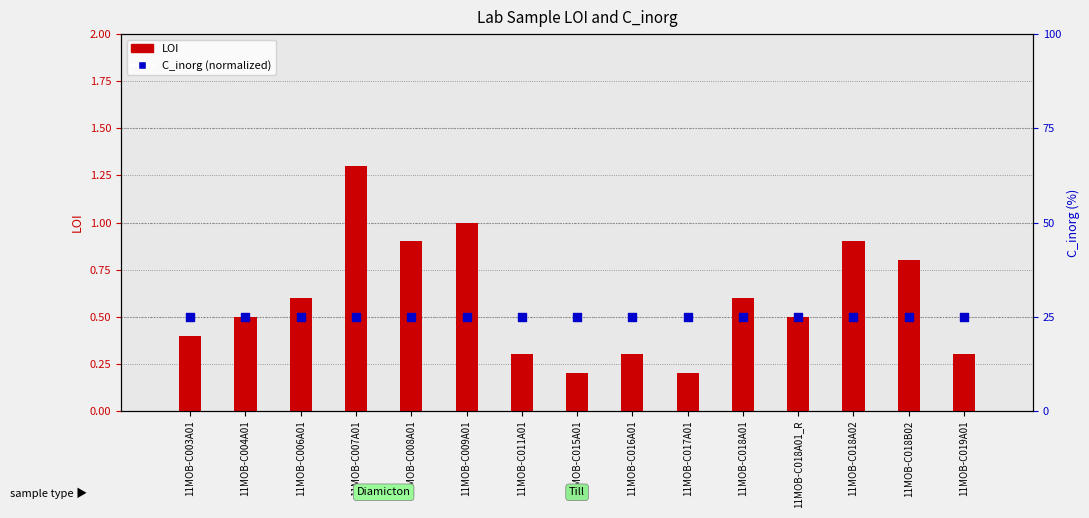

Is the value of C_inorg at 11MOB-C018B02 greater than the value of LOI at 11MOB-C015A01?

Yes